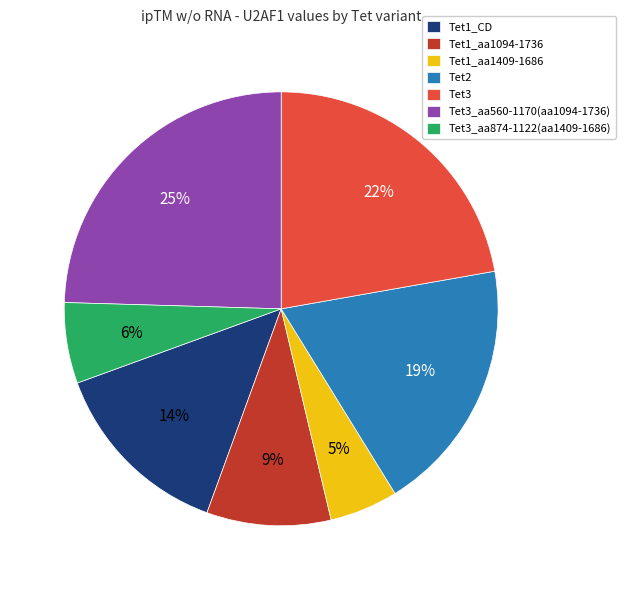

True or false: Tet3 accounts for 30% of the total.

False